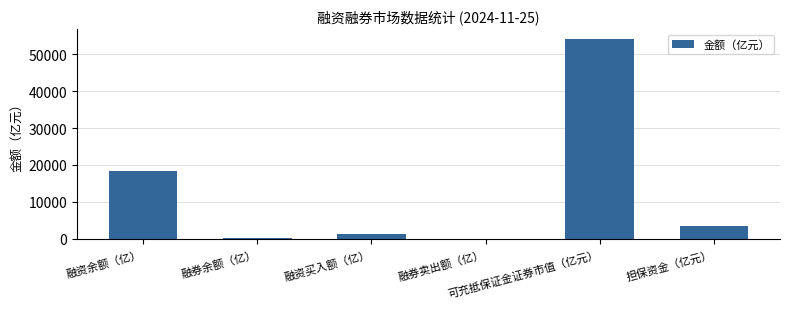

Count the number of values greater than 3350.

3